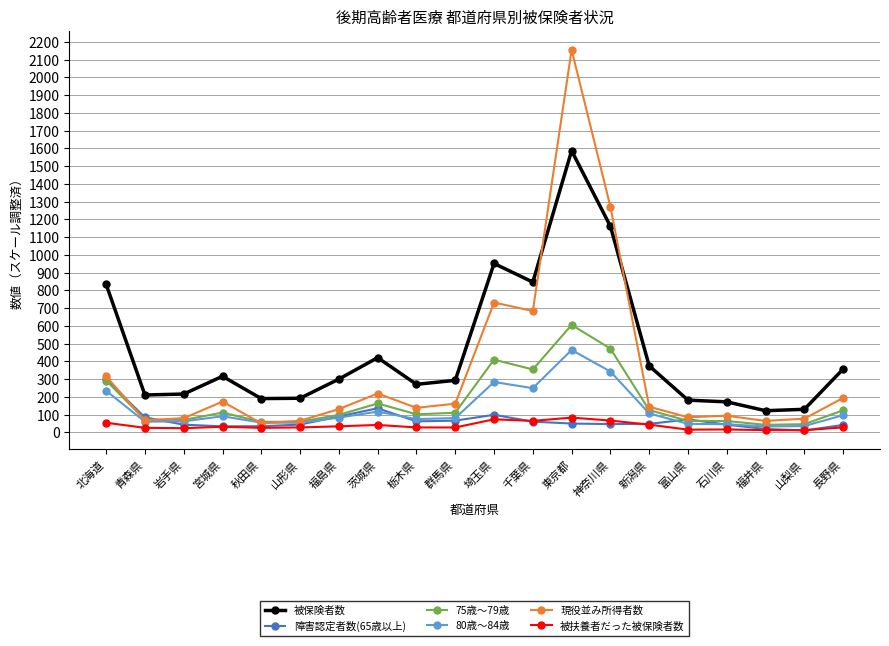

The value of 被保険者数 at 山梨県 is 130.1. True or false?

True